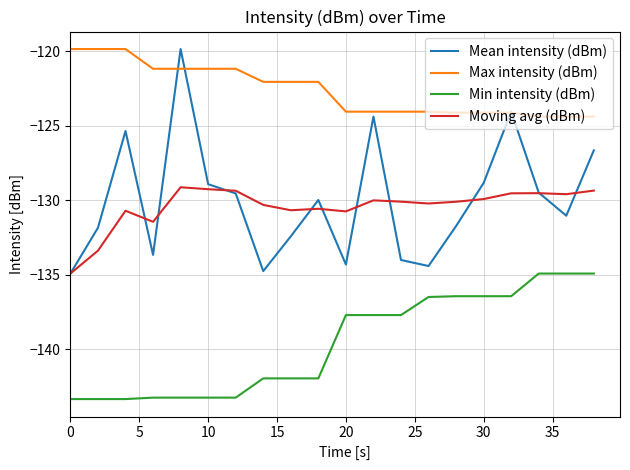

True or false: Min intensity (dBm) and Mean intensity (dBm) intersect in this chart.

False